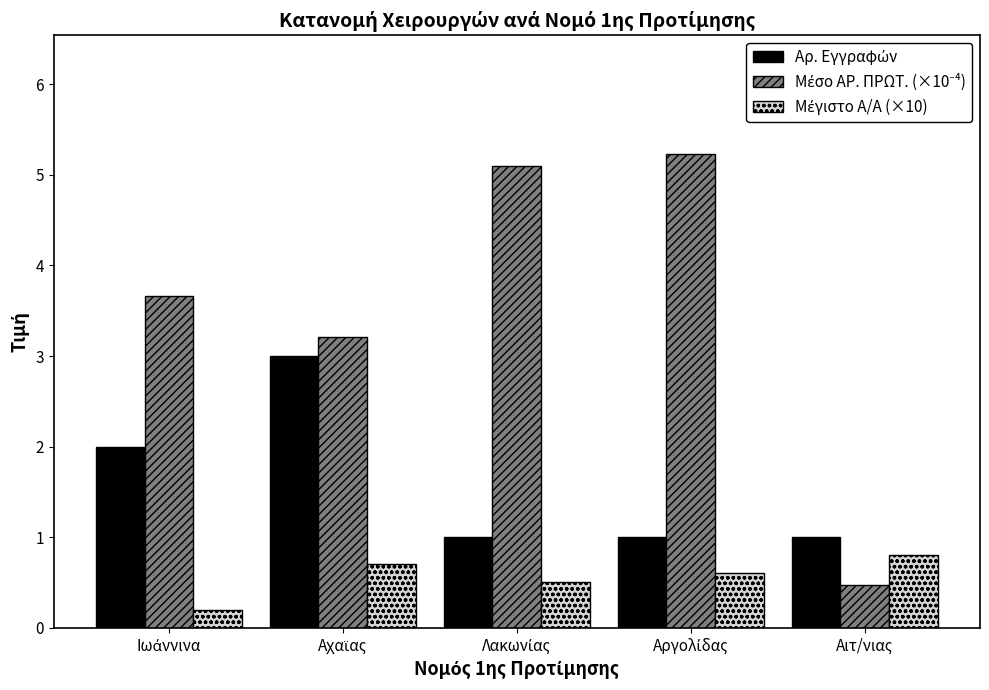

How many series are shown in this chart?

3